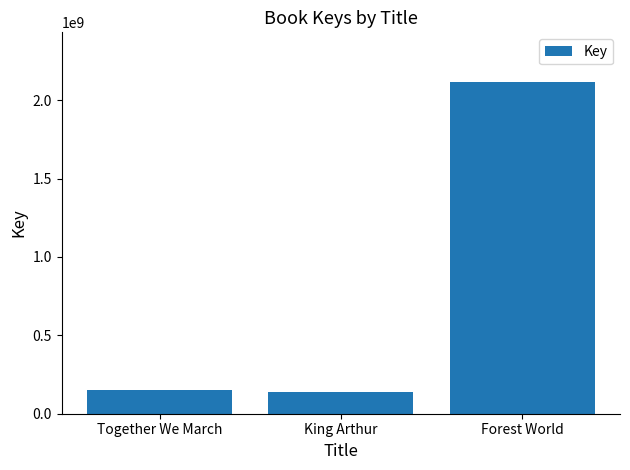

Which label corresponds to the largest value in the chart?

Forest World